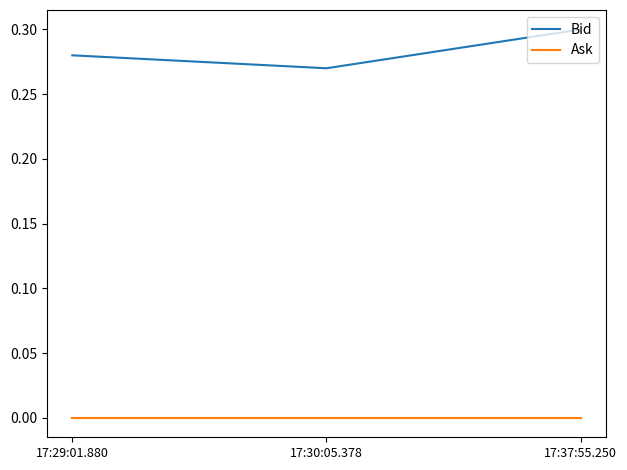

Which series has the largest total across all categories?

Bid